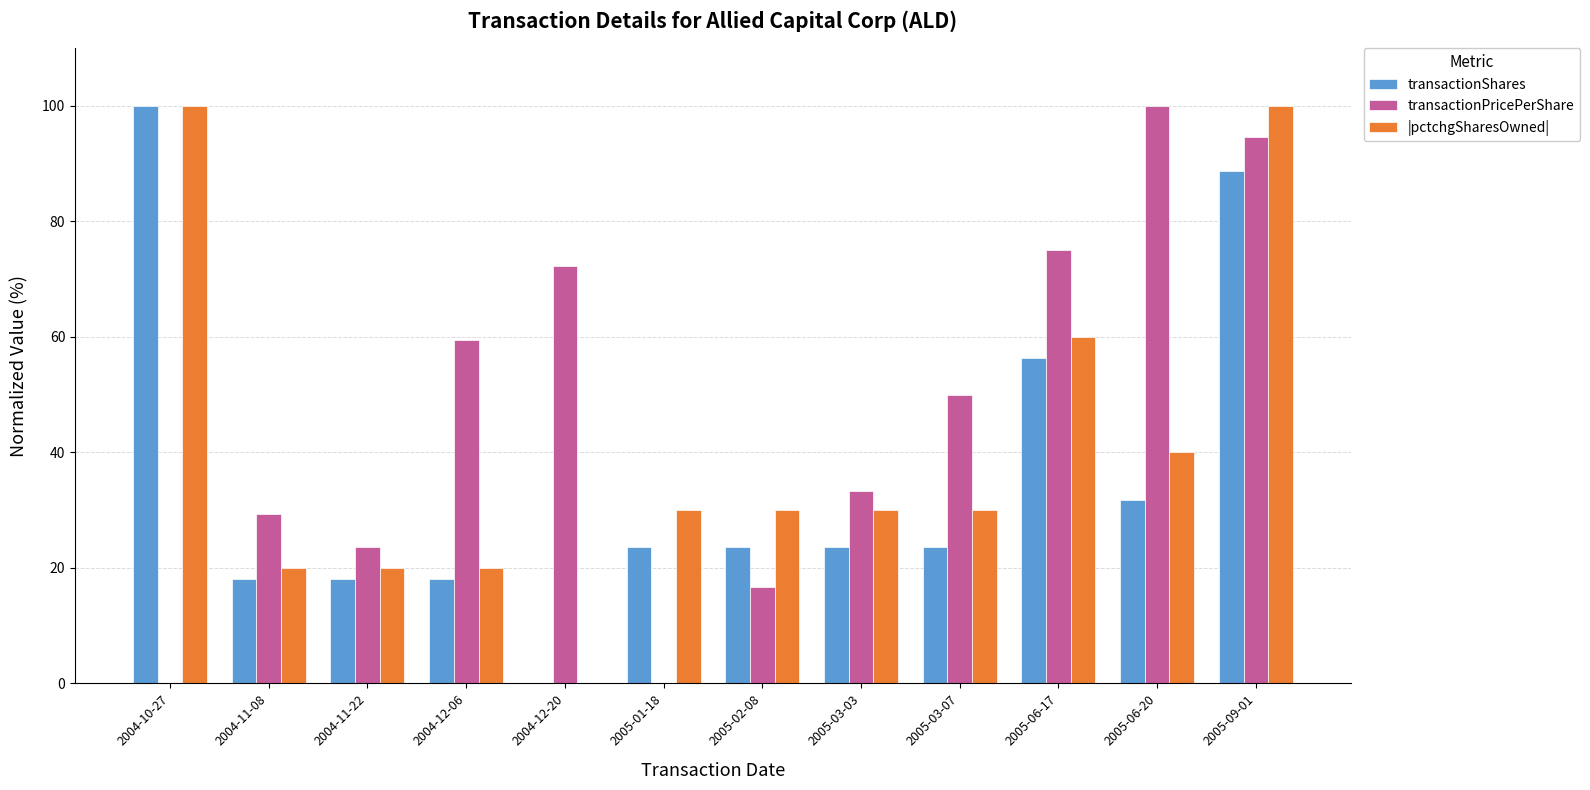

What is the maximum value shown in the chart?

100.0